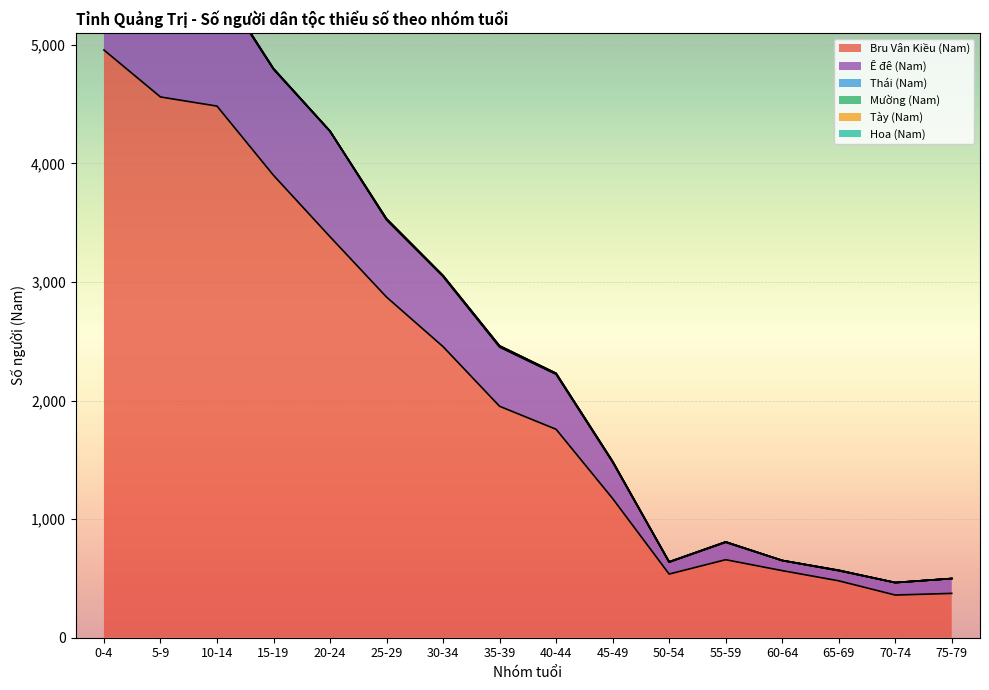

The value of Hoa (Nam) at 60-64 is 0. True or false?

True